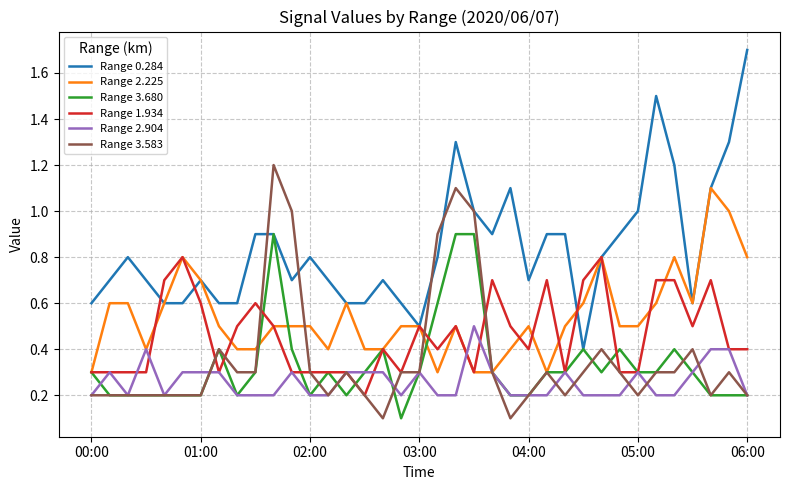

Is this an area chart (filled region under the line)?

No